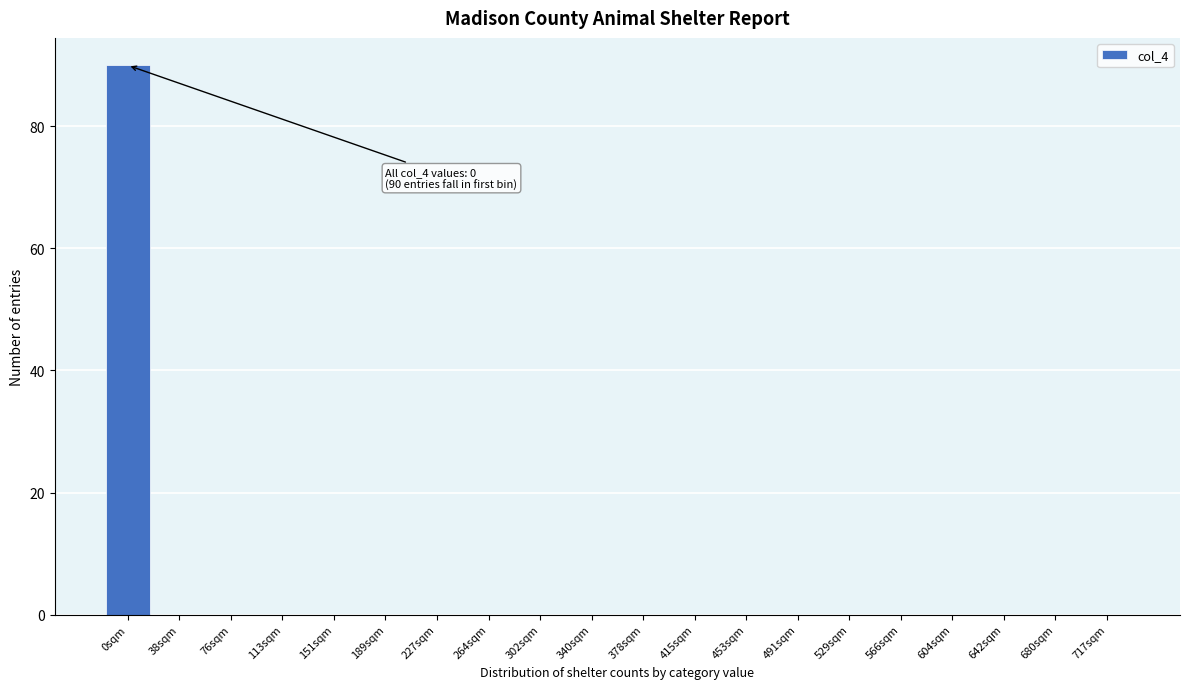

Reading right to left, transcribe all the data shown in this chart.

717sqm=0	680sqm=0	642sqm=0	604sqm=0	566sqm=0	529sqm=0	491sqm=0	453sqm=0	415sqm=0	378sqm=0	340sqm=0	302sqm=0	264sqm=0	227sqm=0	189sqm=0	151sqm=0	113sqm=0	76sqm=0	38sqm=0	0sqm=90